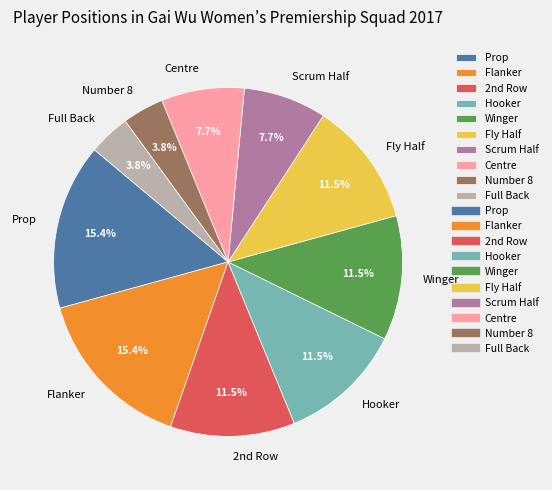

How much of the chart is everything except Full Back?

96.2%